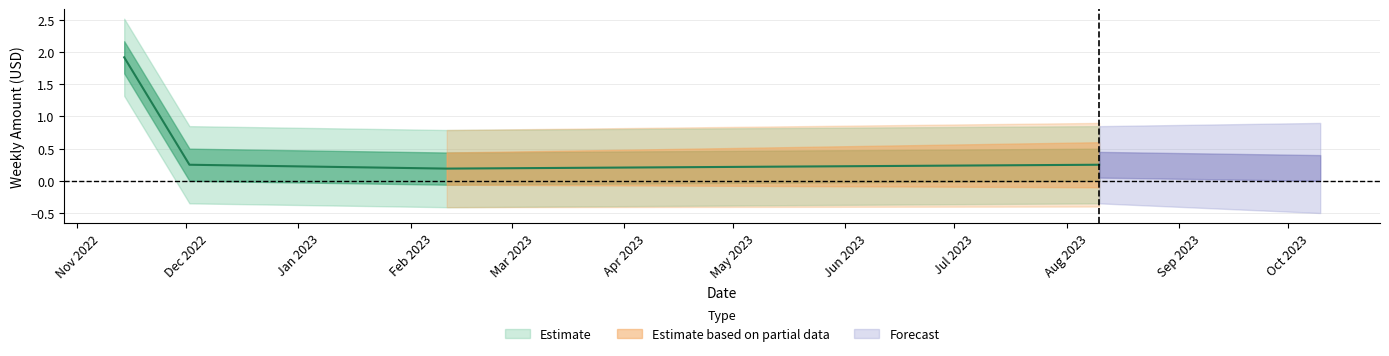

Reading left to right, transcribe all the data shown in this chart.

1.9	0.2	0.2	0.2